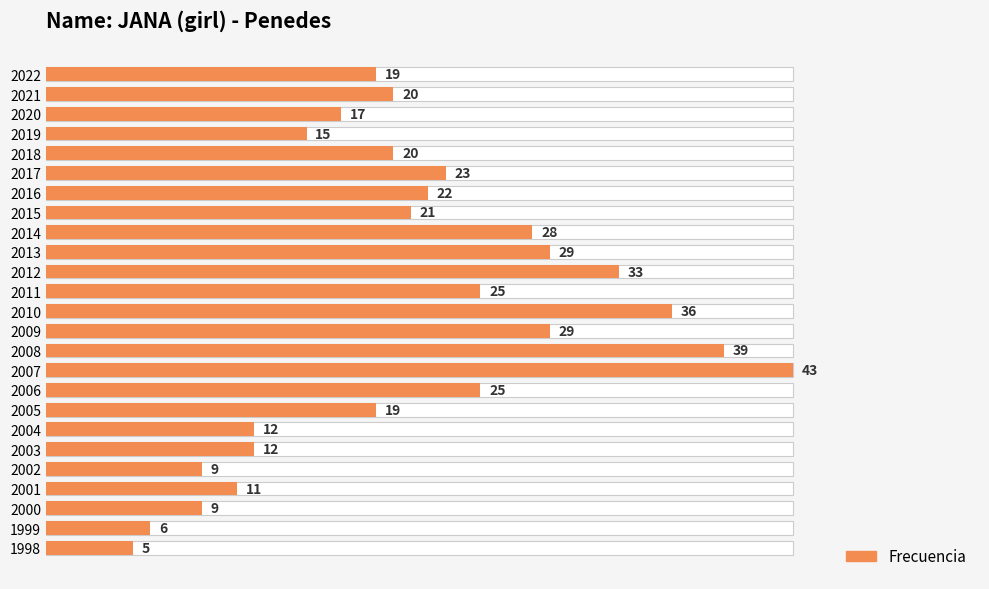

True or false: the data shows 13 at 2000.

False